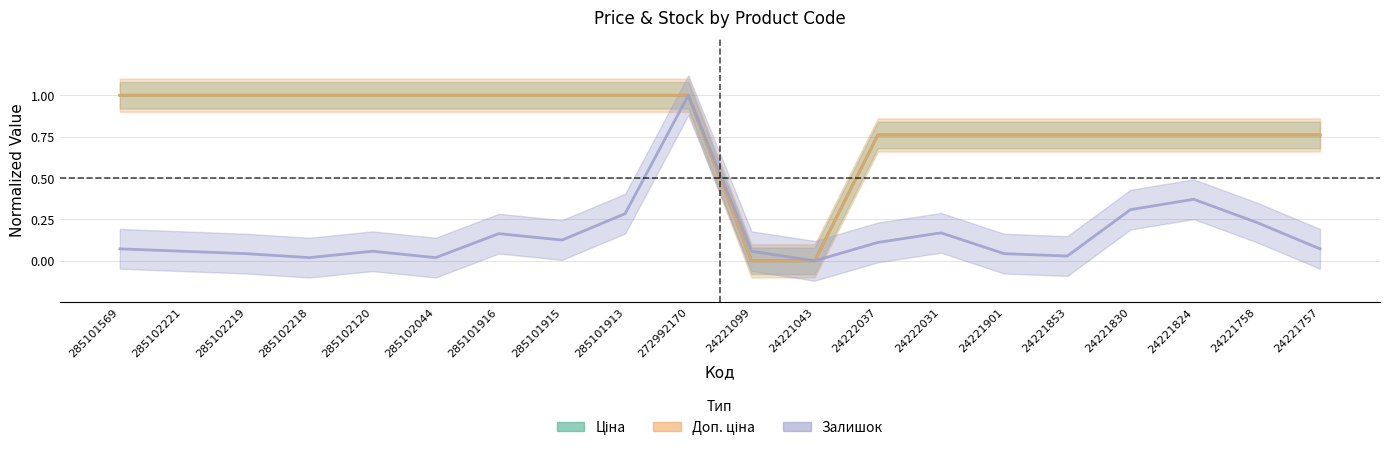

True or false: Залишок has a value of 0.3 at 24222031.

False